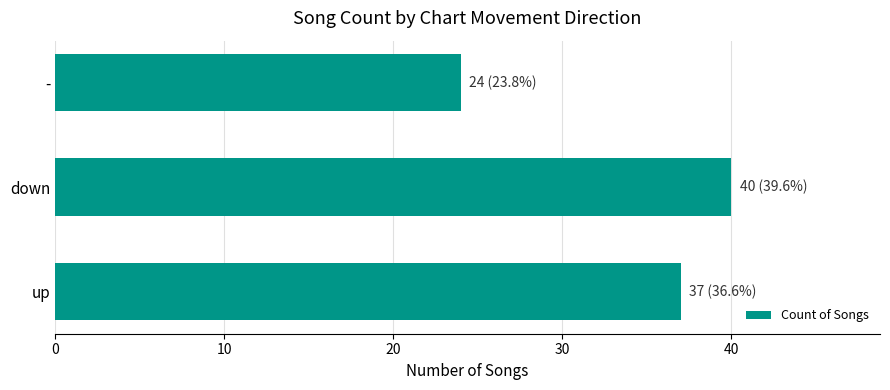

What is the difference between the maximum and minimum values?

16